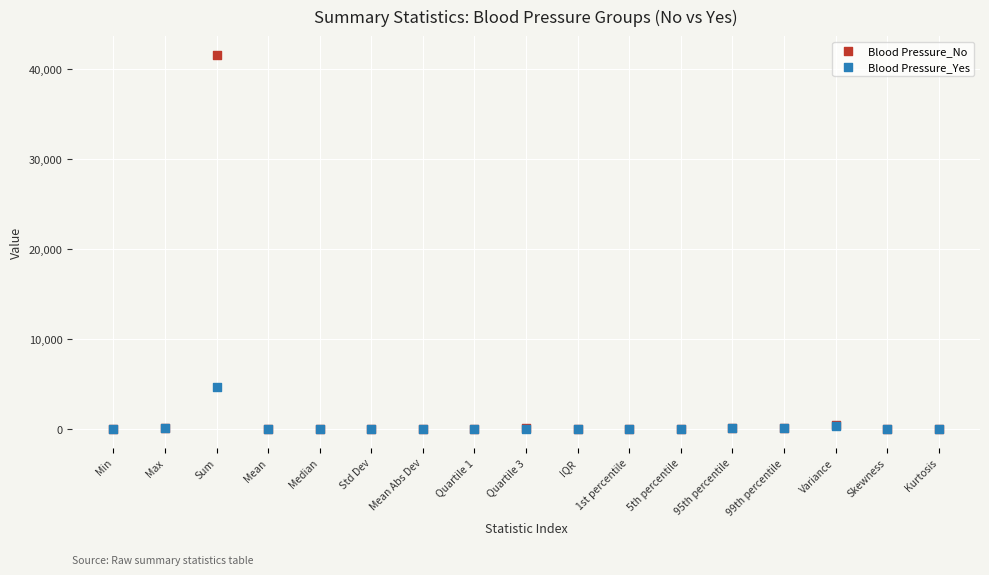

Which series reaches the maximum Y coordinate?

Blood Pressure_No